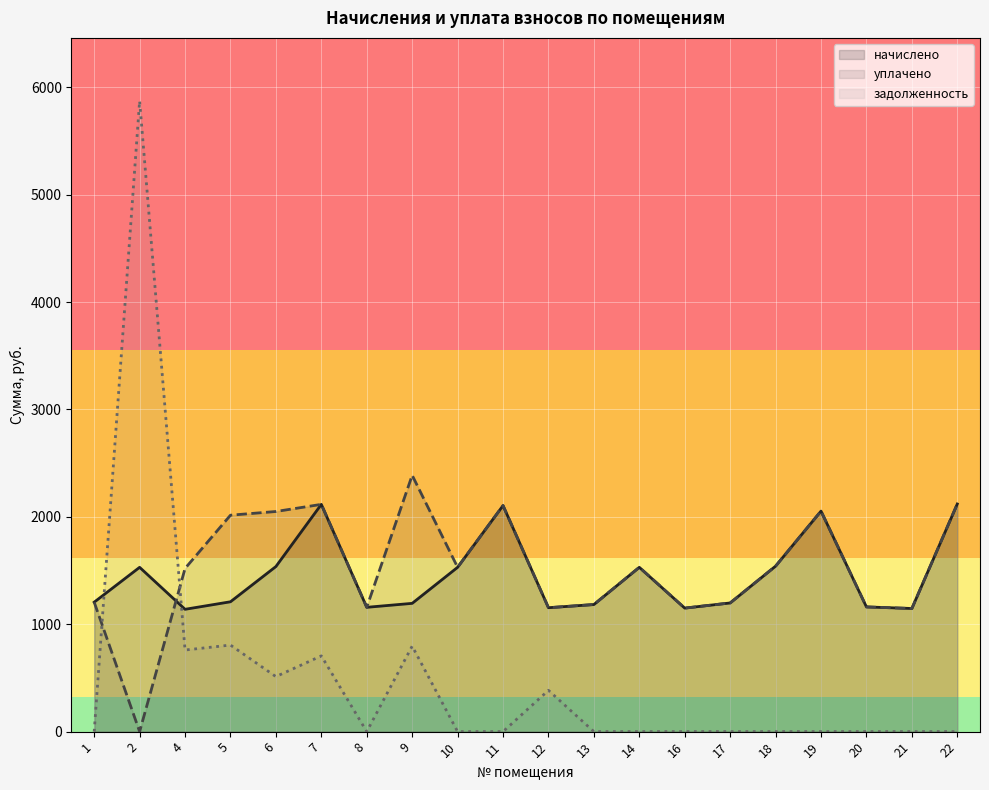

How many interior local valleys does the задолженность series have?

3